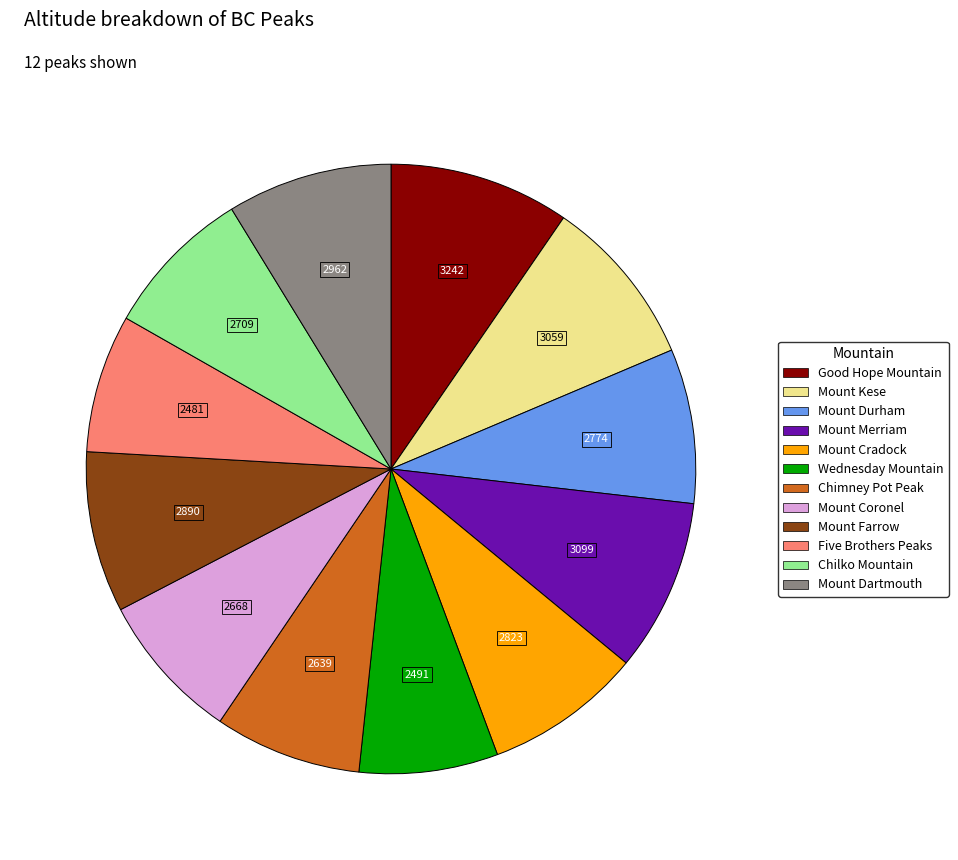

The Mount Dartmouth slice represents 9% of the pie. True or false?

True